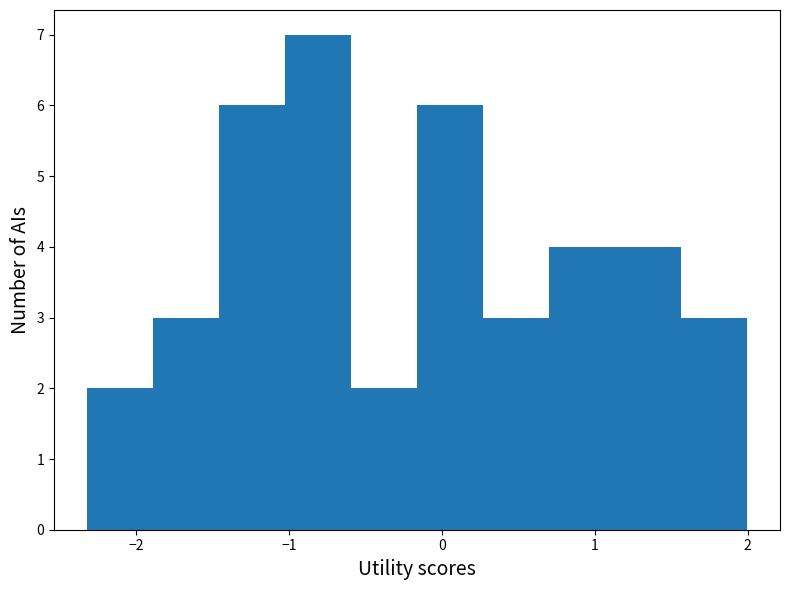

How tall is the bar that spans -1.0 to -0.6 on the x-axis? Neither the bar edges nor the heights are printed on the chart, so give them approximately, as read against the axes.

7